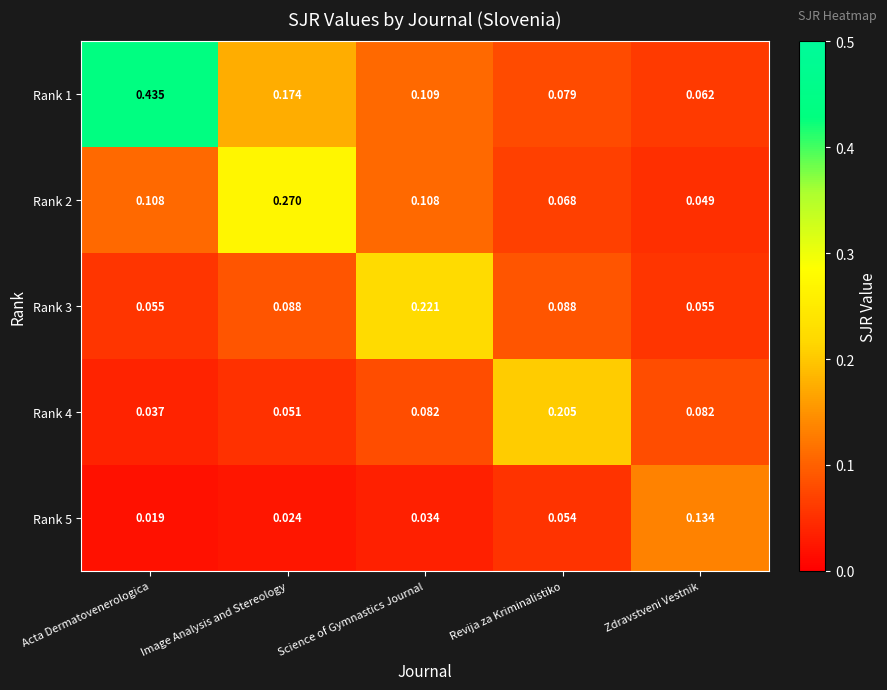

At which label does Rank 5 reach its peak?

Zdravstveni Vestnik